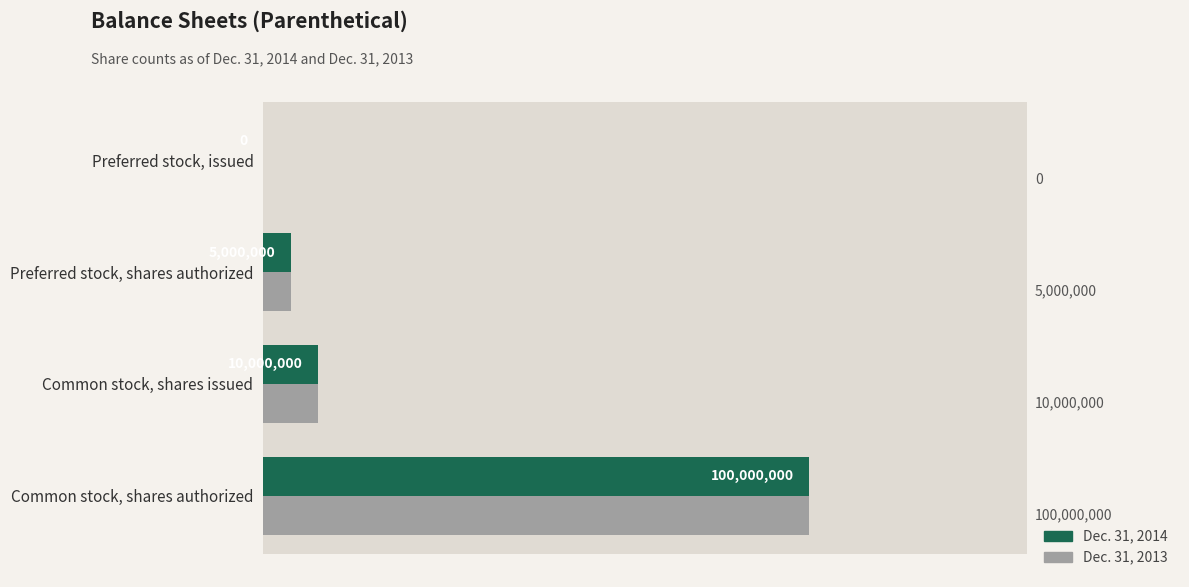

The value of Dec. 31, 2014 at Preferred stock, issued is 36097670. True or false?

False